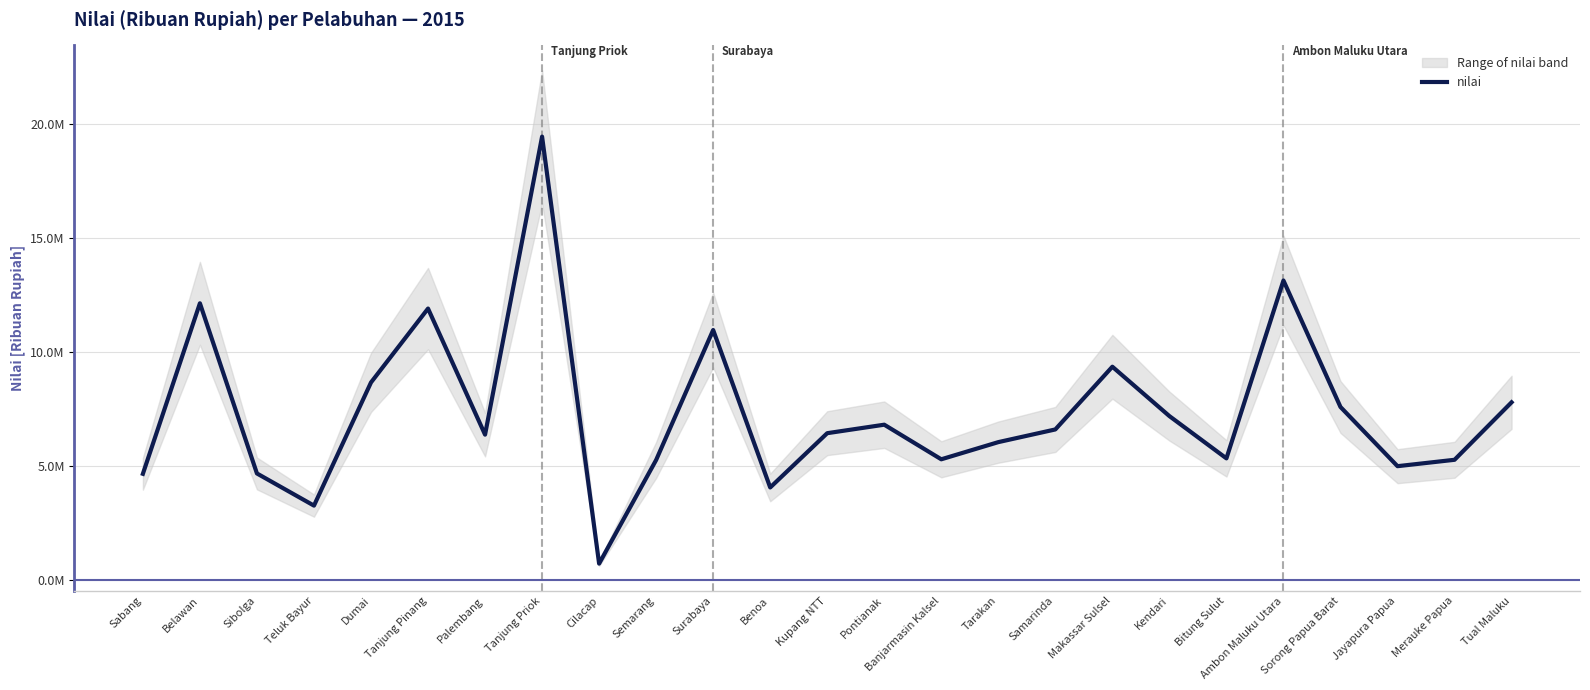

Reading right to left, transcribe all the data shown in this chart.

7781940	5258850	4978345	7577795	13131195	5320704	7177695	9344968	6591502	6034169	5280378	6799617	6426991	4043505	10956913	5250965	699335	19447704	6362466	11898553	8654822	3246560	4658689	12130627	4643302